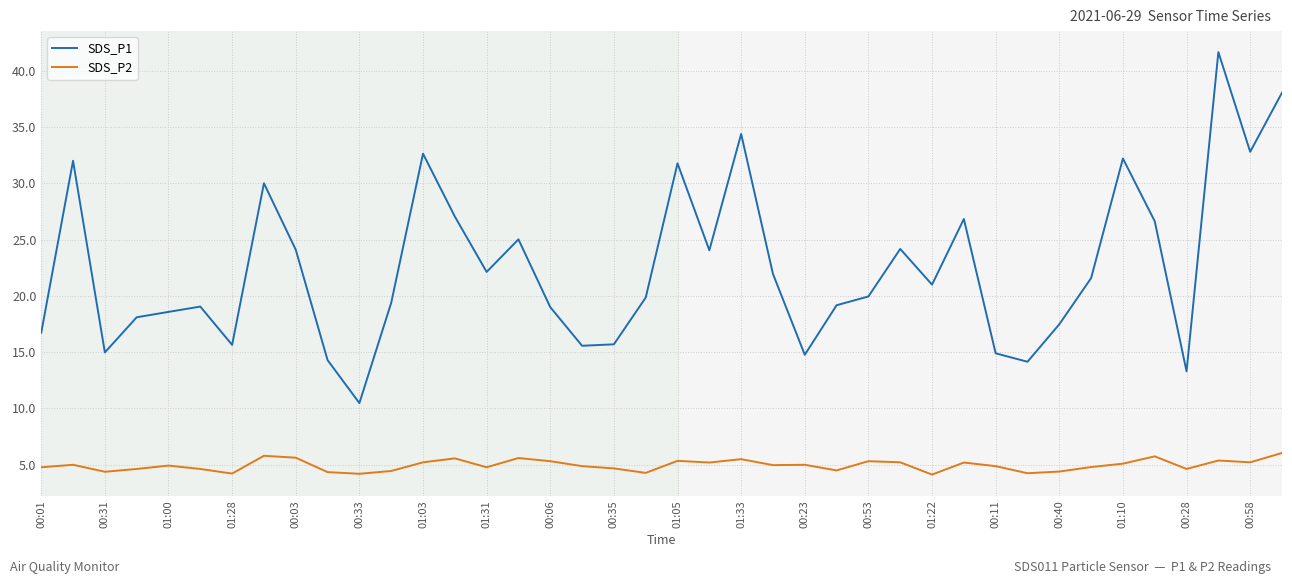

What is the minimum value for SDS_P2?

4.1